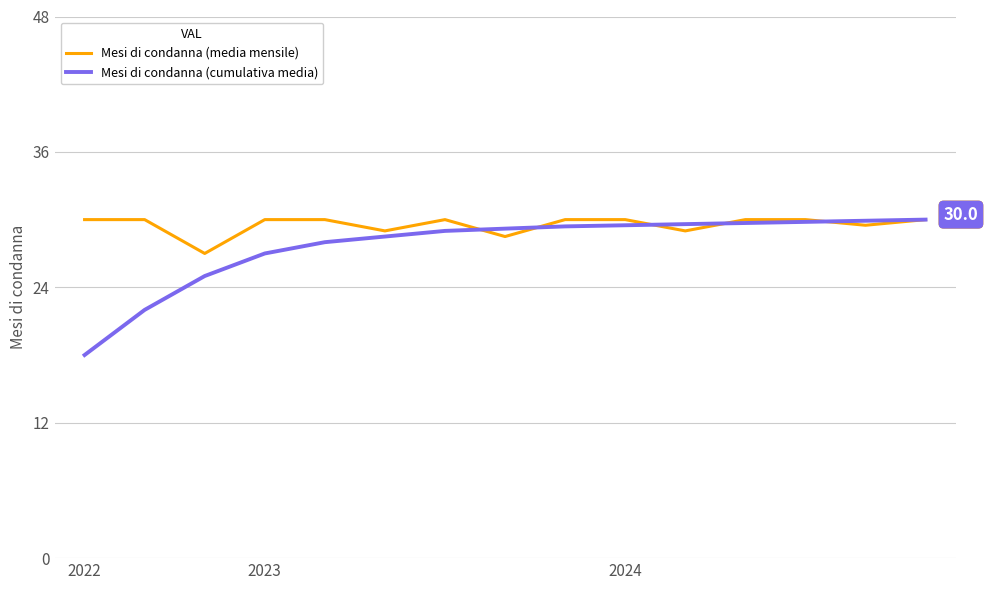

True or false: Mesi di condanna (cumulativa media) and Mesi di condanna (media mensile) cross at least once.

True